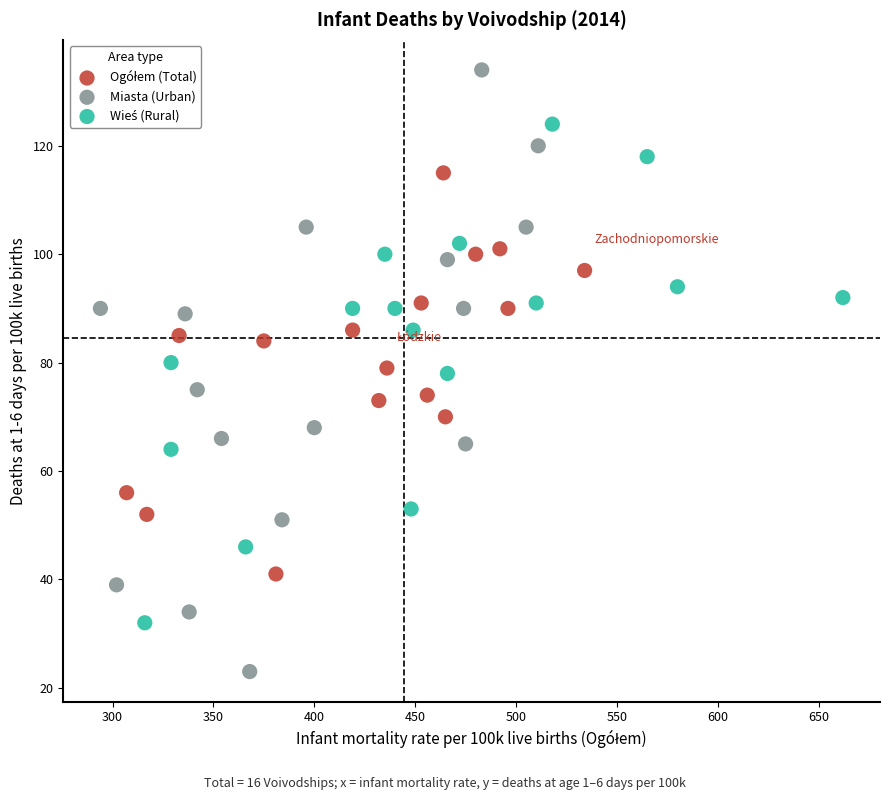

Which series has the largest Y range (max minus min)?

Miasta (Urban)